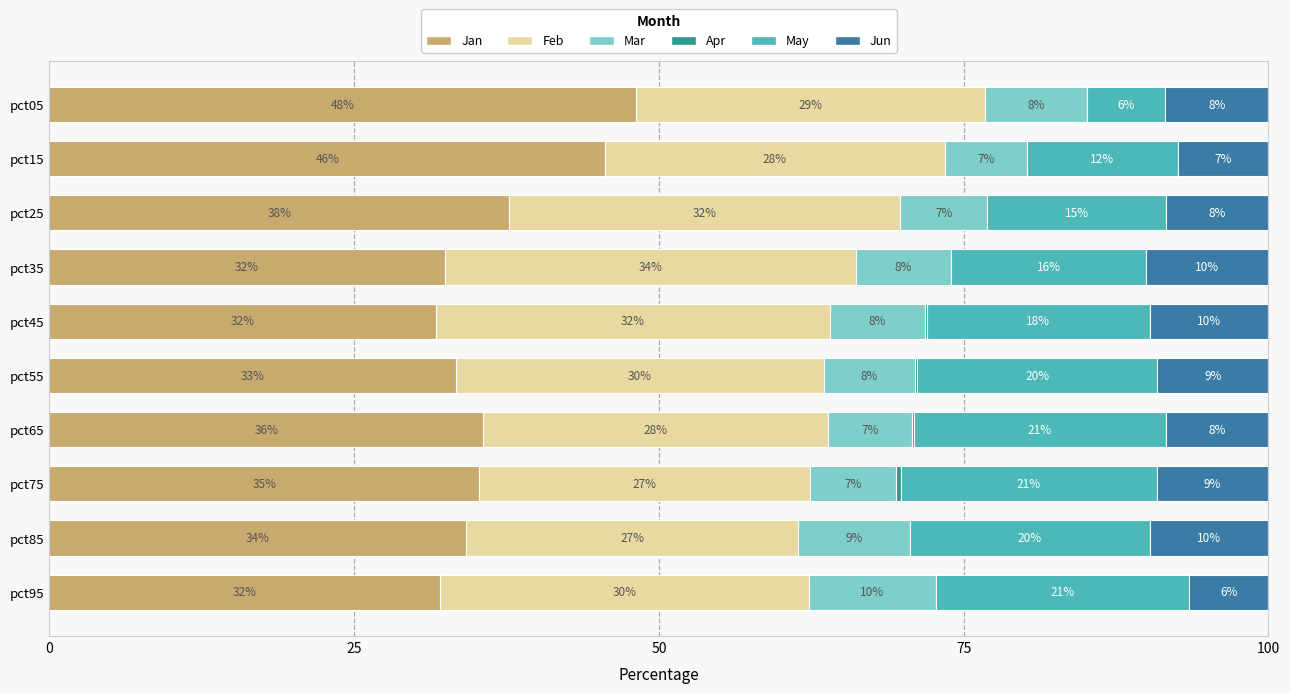

At how many categories does at least one series exceed 42?

2